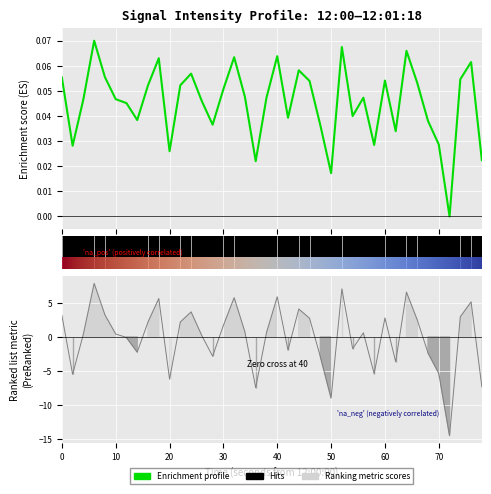

How many interior local peaks (higher than both neighbors) does the data have?

11